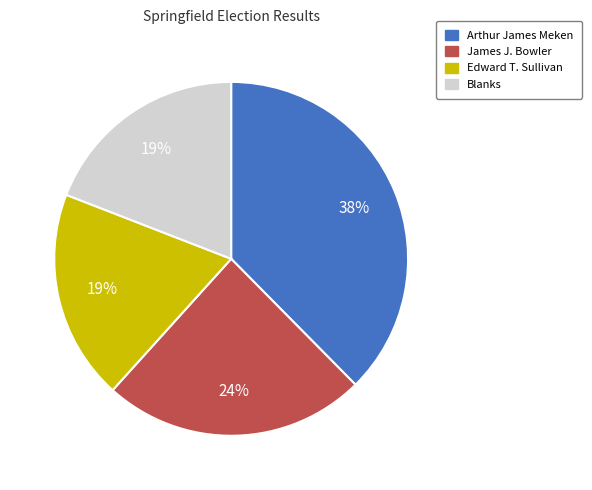

Combined, do Edward T. Sullivan and Blanks account for over 50%?

No